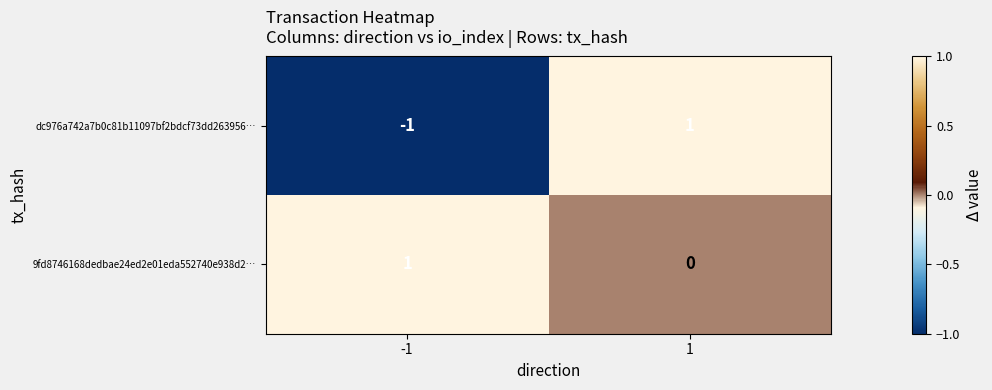

True or false: dc976a742a7b0c81b11097bf2bdcf73dd263956… has a value of -2 at -1.

False